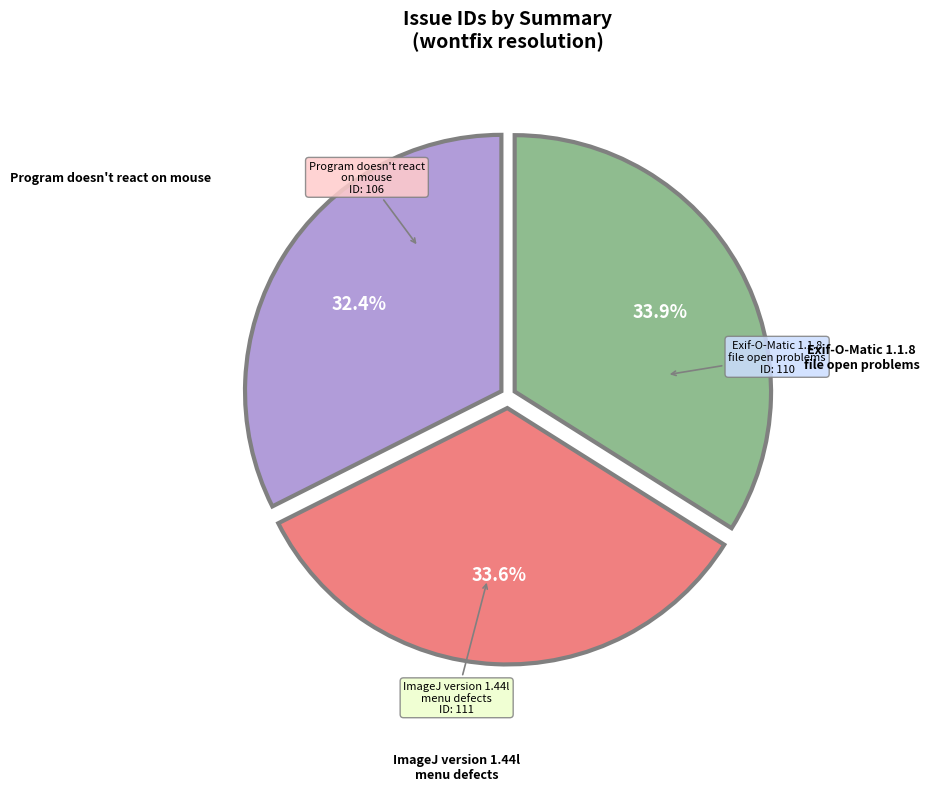

To the nearest percent, what portion does Program doesn't react on mouse represent?

32%